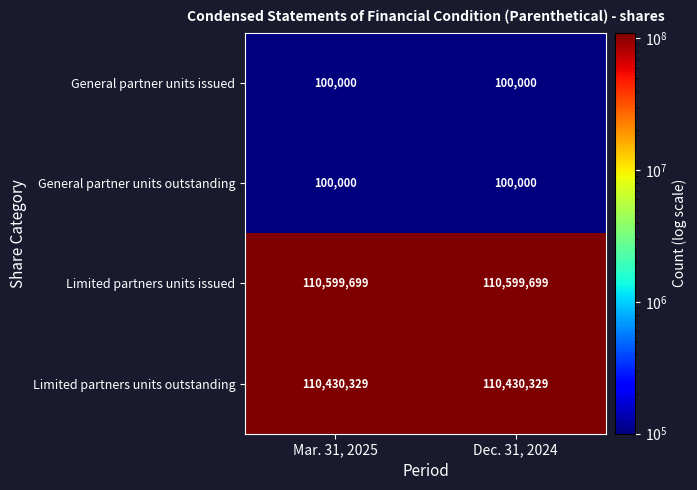

What is the sum of all Limited partners units issued values?

221199398